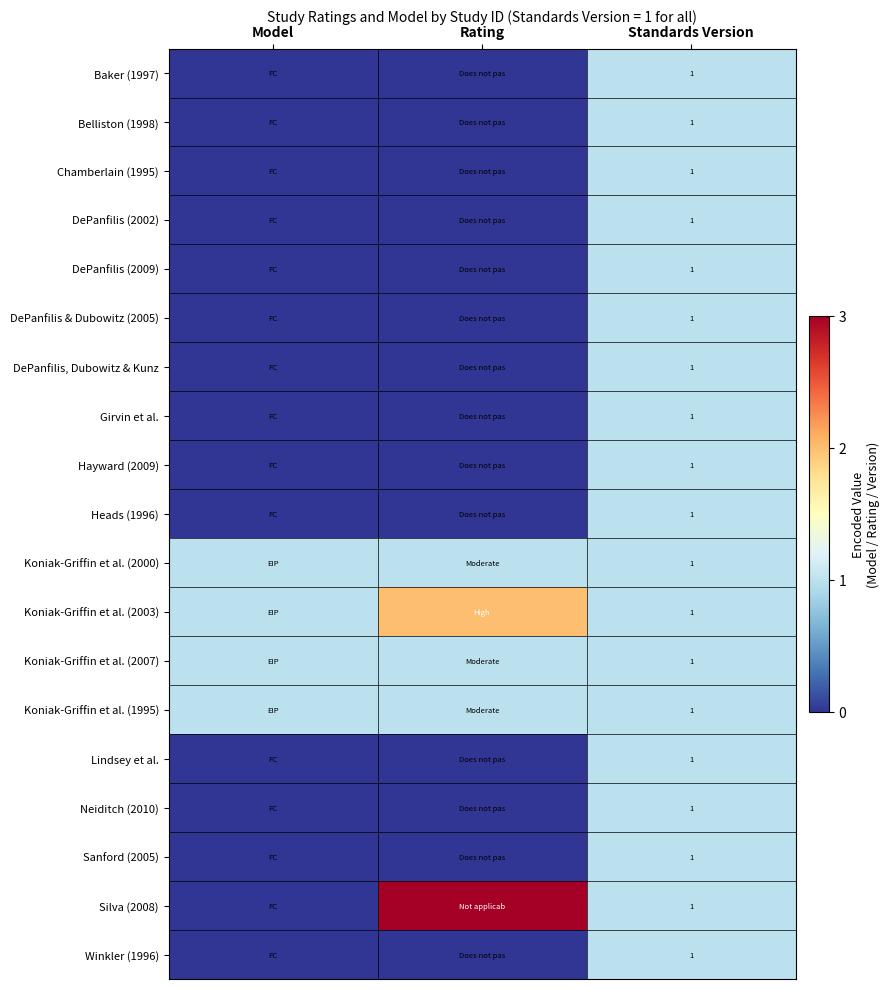

The value of Hayward (2009) at Standards Version is 1. True or false?

True